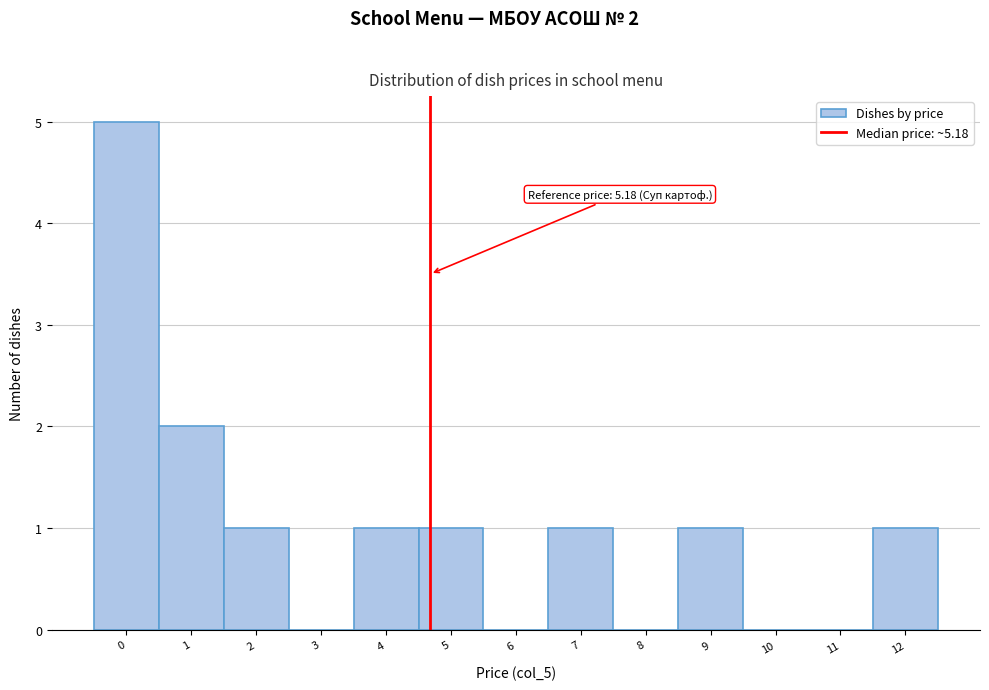

Reading right to left, extract all data points from this chart.

12=1	11=0	10=0	9=1	8=0	7=1	6=0	5=1	4=1	3=0	2=1	1=2	0=5